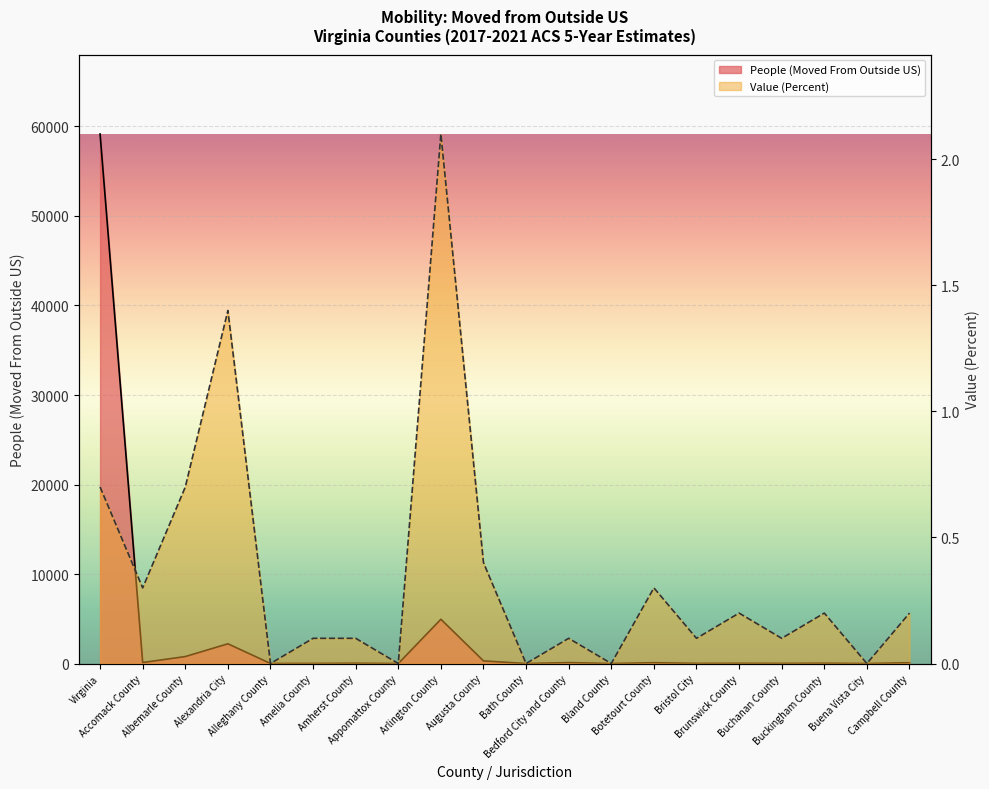

How many interior local peaks does the Value (Percent) series have?

6